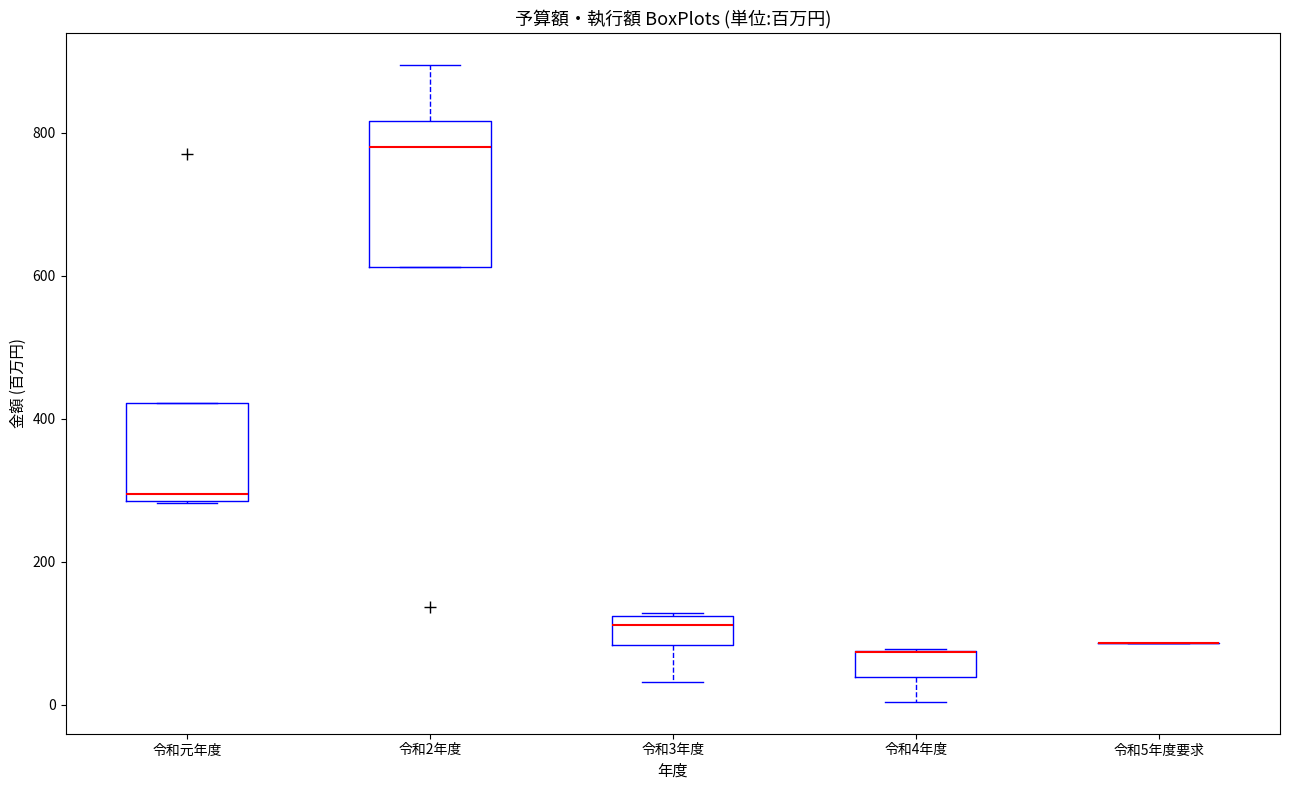

Reading left to right, read every box against the y-axis: the position of its median line, the range the box covers, and the ends of its whiskers. The values are not printed on the chart, so give them approximately, as read against the axis.

令和元年度: median 300, box 280 to 420, whiskers 280 to 420
令和2年度: median 780, box 620 to 820, whiskers 620 to 900
令和3年度: median 120 (just below the box's upper edge), box 80 to 120, whiskers 40 to 120
令和4年度: median 80 (drawn on the box's upper edge), box 40 to 80, whiskers 0 to 80
令和5年度要求: box collapsed to a line at 80, whiskers 80 to 80